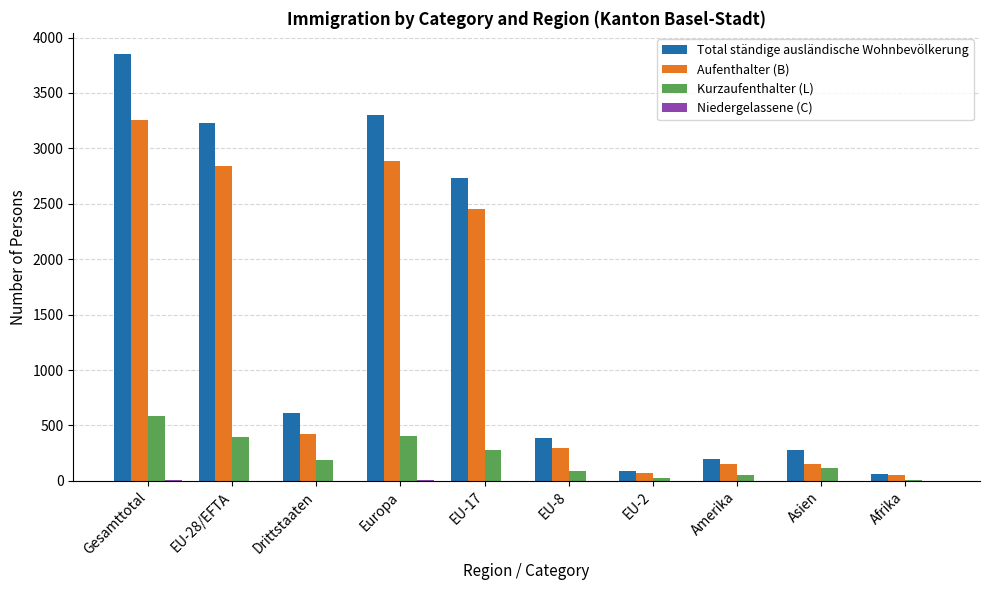

What is the sum of all Kurzaufenthalter (L) values?

2140